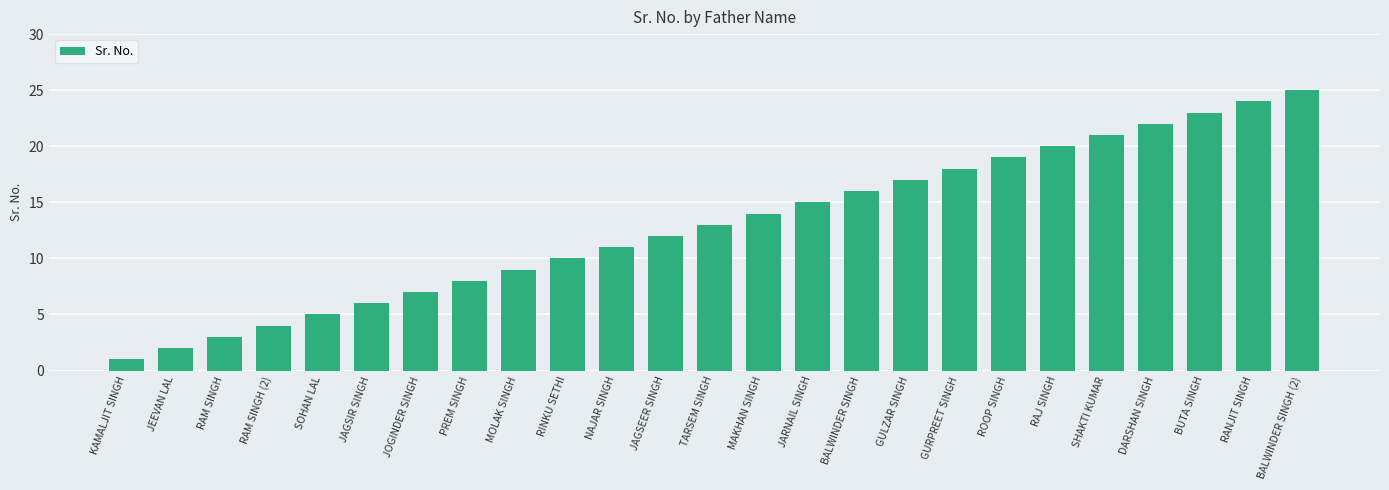

What value does the data have at SHAKTI KUMAR, to the nearest 5?

20